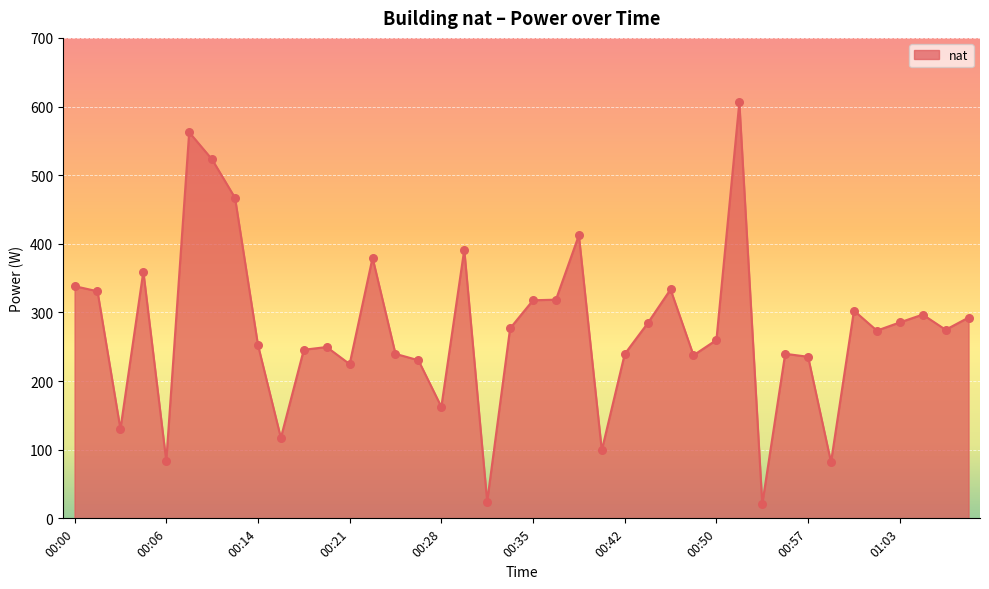

What is the maximum value shown in the chart?

606.0